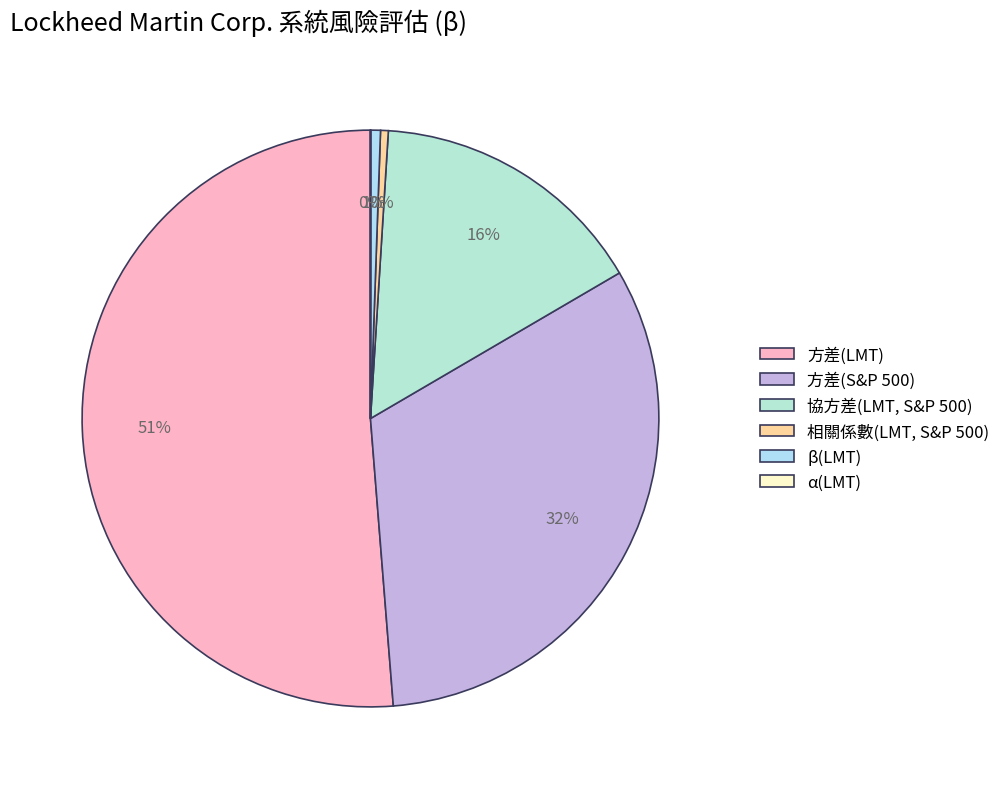

To the nearest percent, what portion does 方差(LMT) represent?

51%